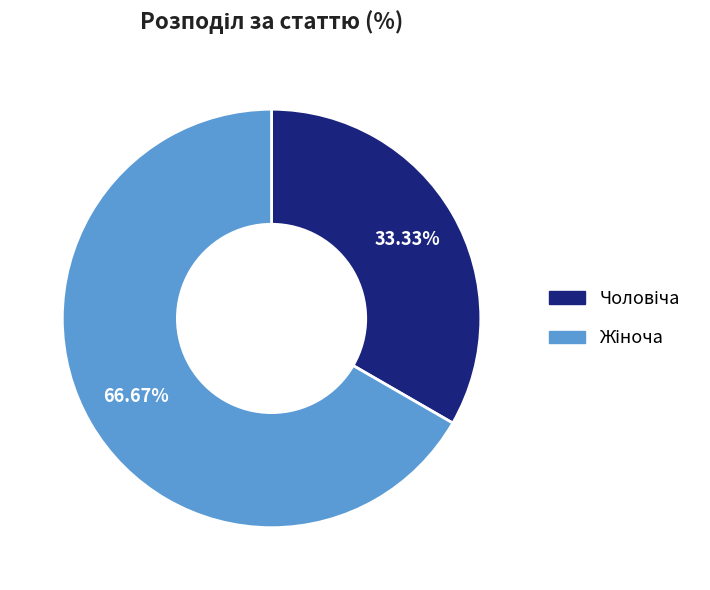

Does any single category account for the majority?

Yes